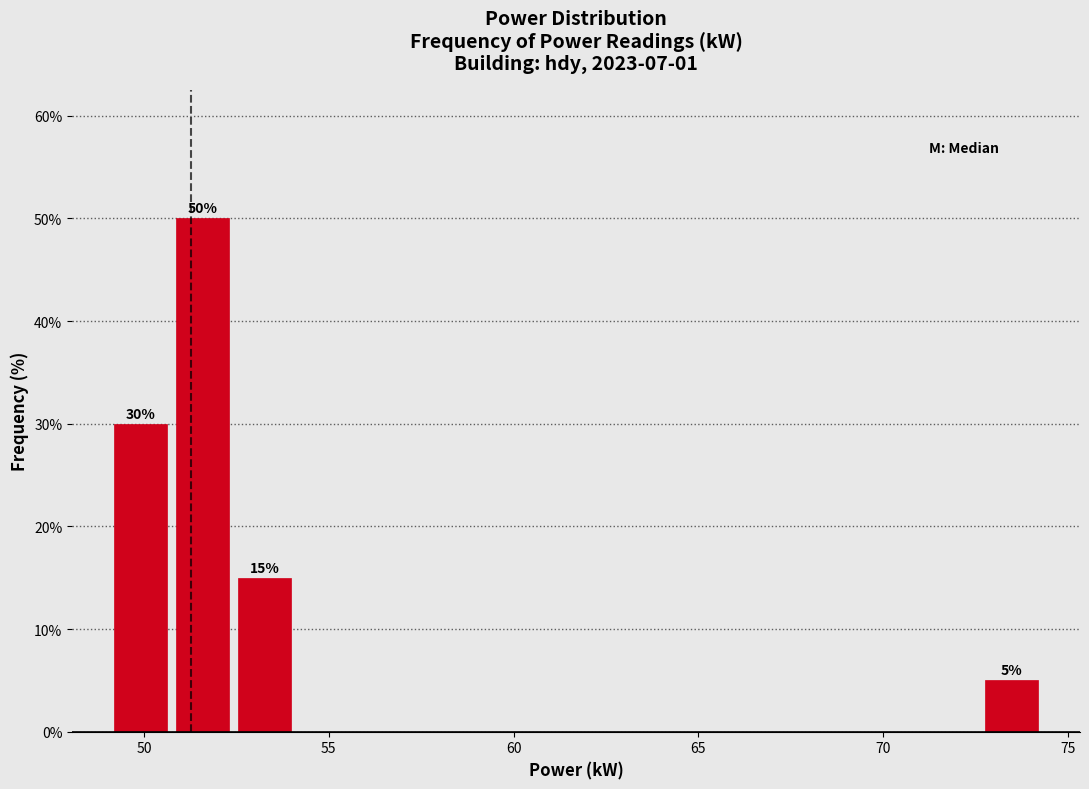

Read against the x-axis, roughly where is the centre of the tallest bar?

51.5